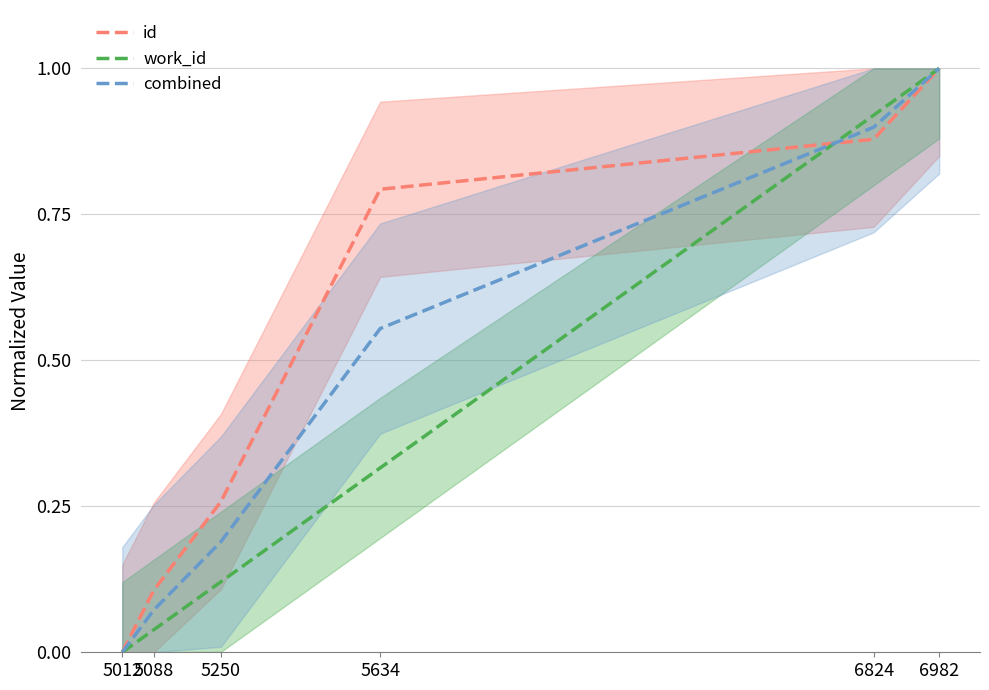

How many intersections are there between work_id and id?

1